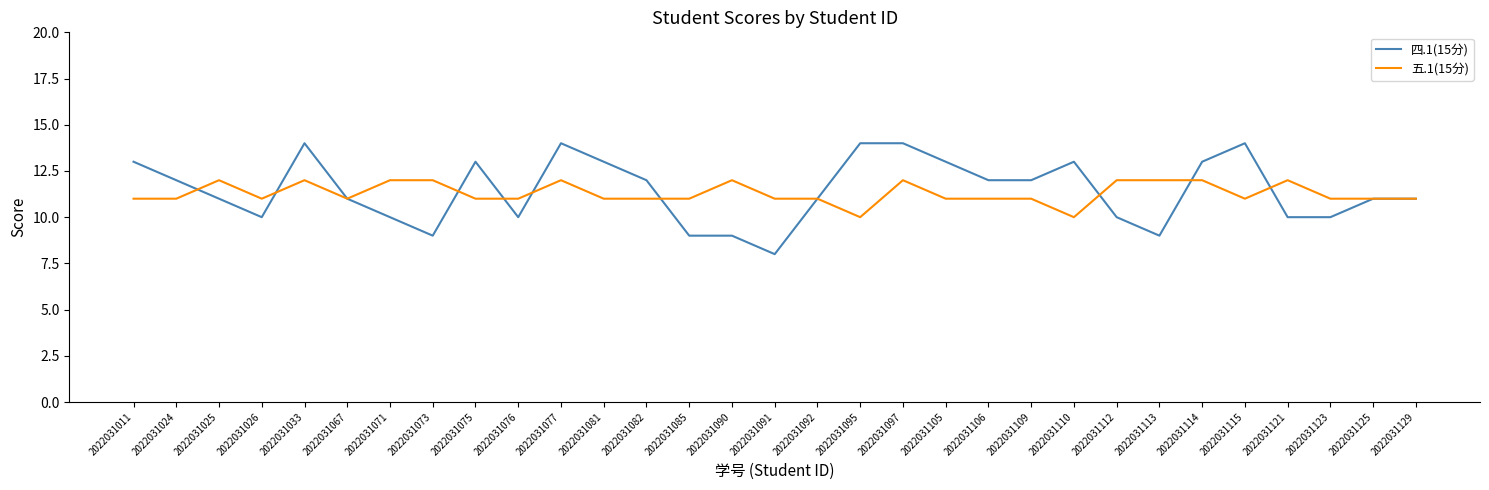

Reading left to right, transcribe all the data shown in this chart.

四.1(15分): 13	12	11	10	14	11	10	9	13	10	14	13	12	9	9	8	11	14	14	13	12	12	13	10	9	13	14	10	10	11	11
五.1(15分): 11	11	12	11	12	11	12	12	11	11	12	11	11	11	12	11	11	10	12	11	11	11	10	12	12	12	11	12	11	11	11